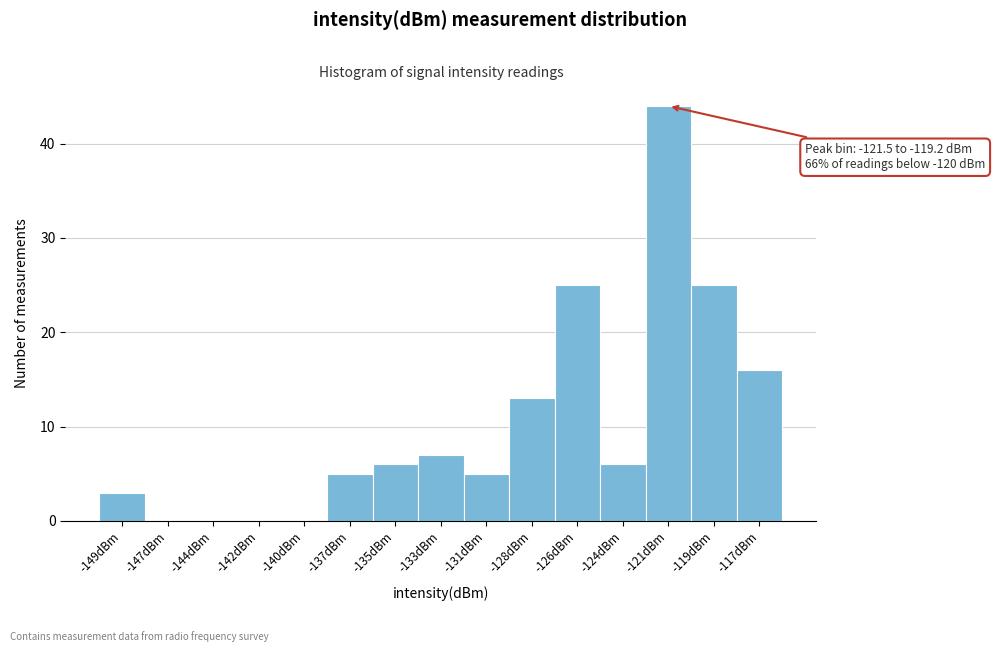

Reading left to right, what are all the values shown in this chart?

-149dBm=3	-147dBm=0	-144dBm=0	-142dBm=0	-140dBm=0	-137dBm=5	-135dBm=6	-133dBm=7	-131dBm=5	-128dBm=13	-126dBm=25	-124dBm=6	-121dBm=44	-119dBm=25	-117dBm=16